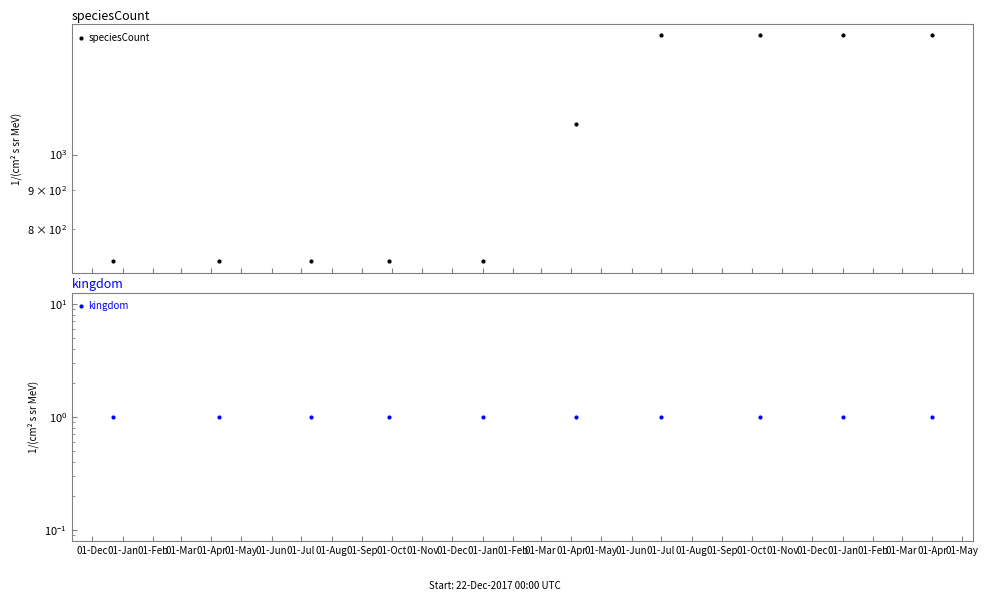

List the labels in order of kingdom value, largest first.

01-Dec, 01-Jan, 01-Feb, 01-Mar, 01-Apr, 01-May, 01-Jun, 01-Jul, 01-Aug, 01-Sep